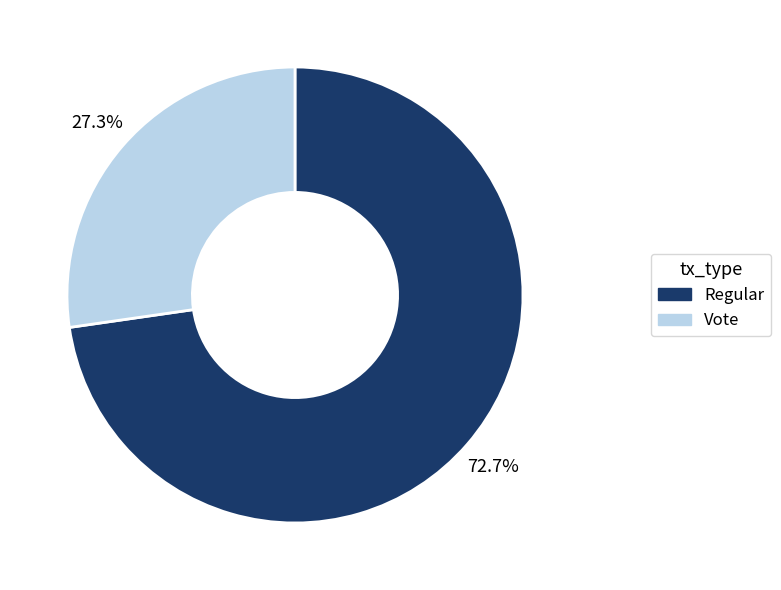

To the nearest percent, what is the difference between the largest and smallest slice percentages?

45%